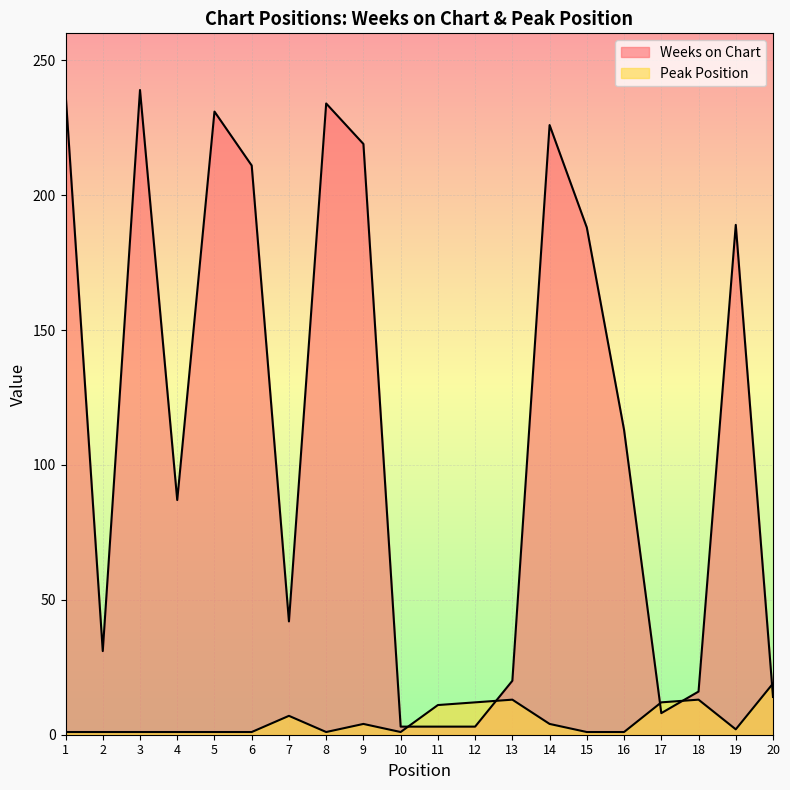

The value of Peak Position at 3 is 1. True or false?

True